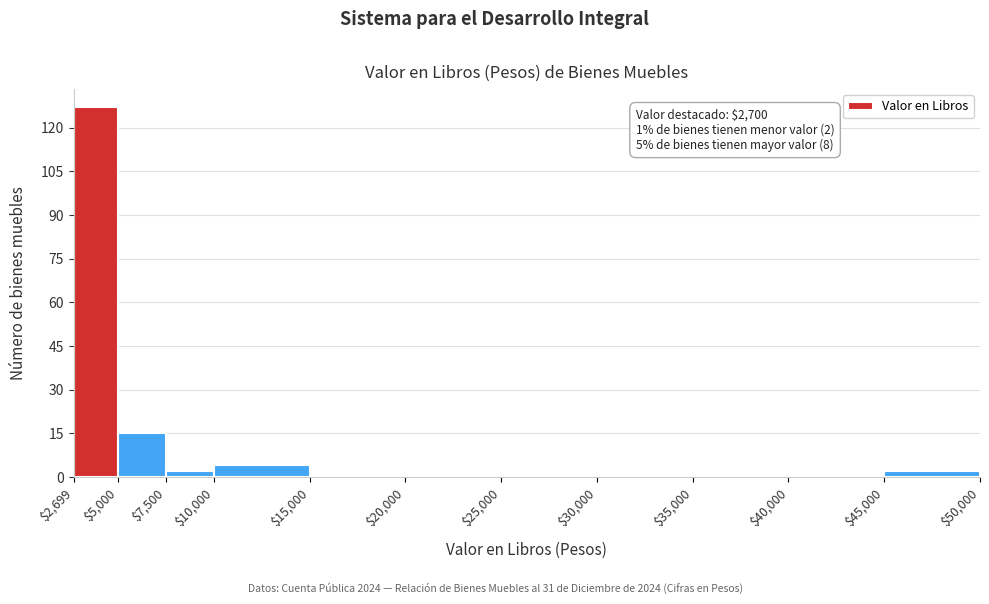

Over which range of the x-axis is the bar tallest?

$2,699 to $5,000